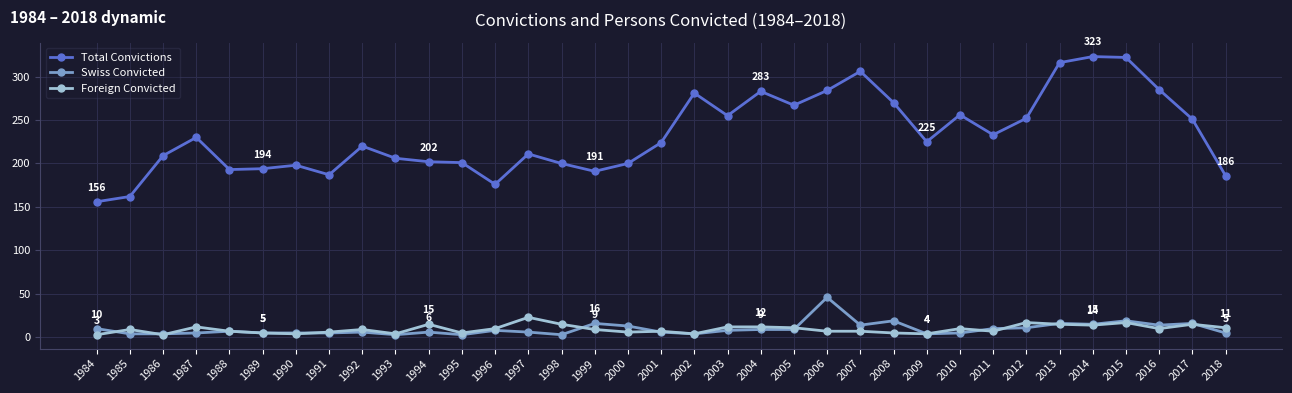

Between 2000 and 2015, which series saw the biggest shift?

Total Convictions